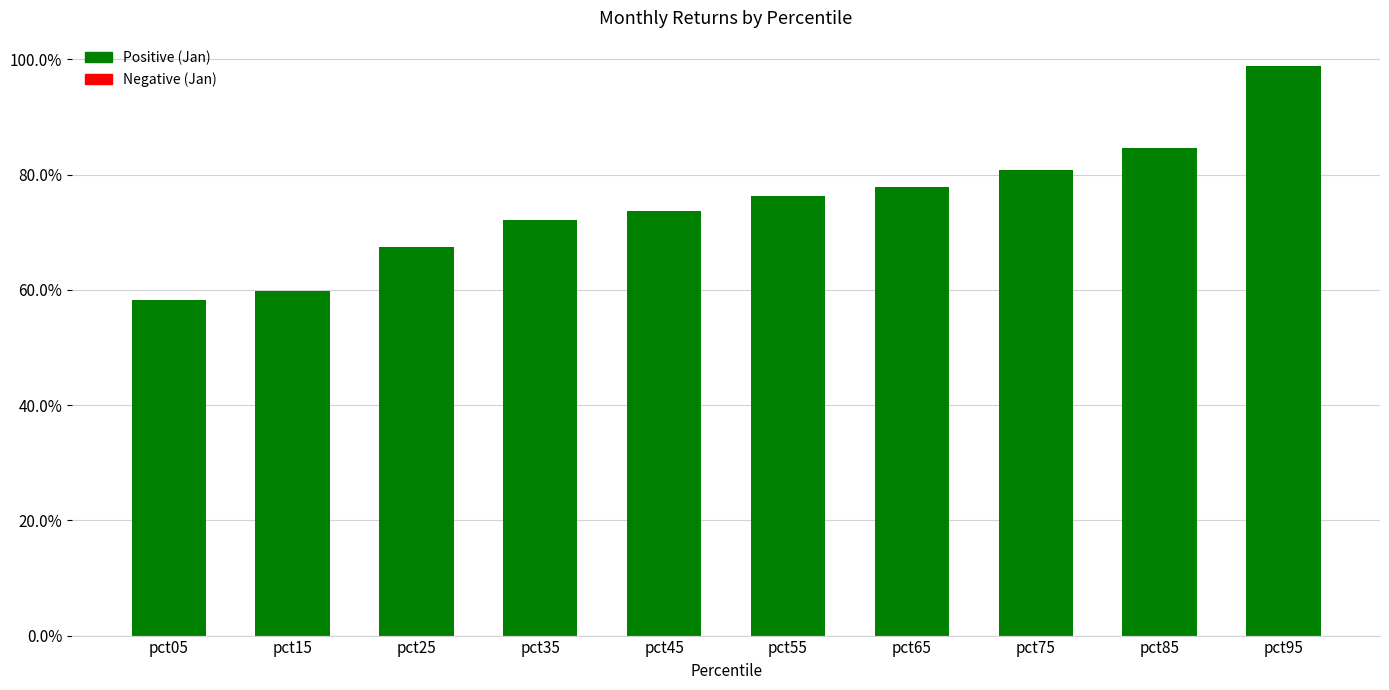

Are the bars horizontal?

No